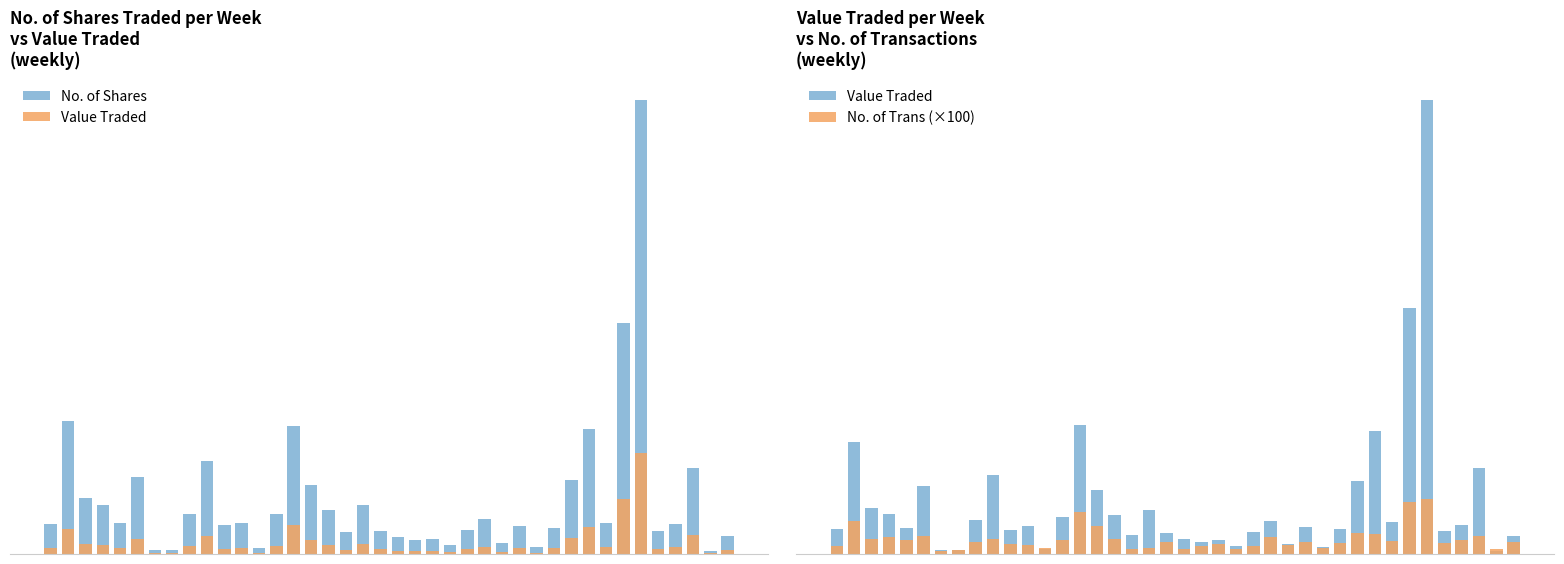

At which label does Value Traded first exceed 11004?

1